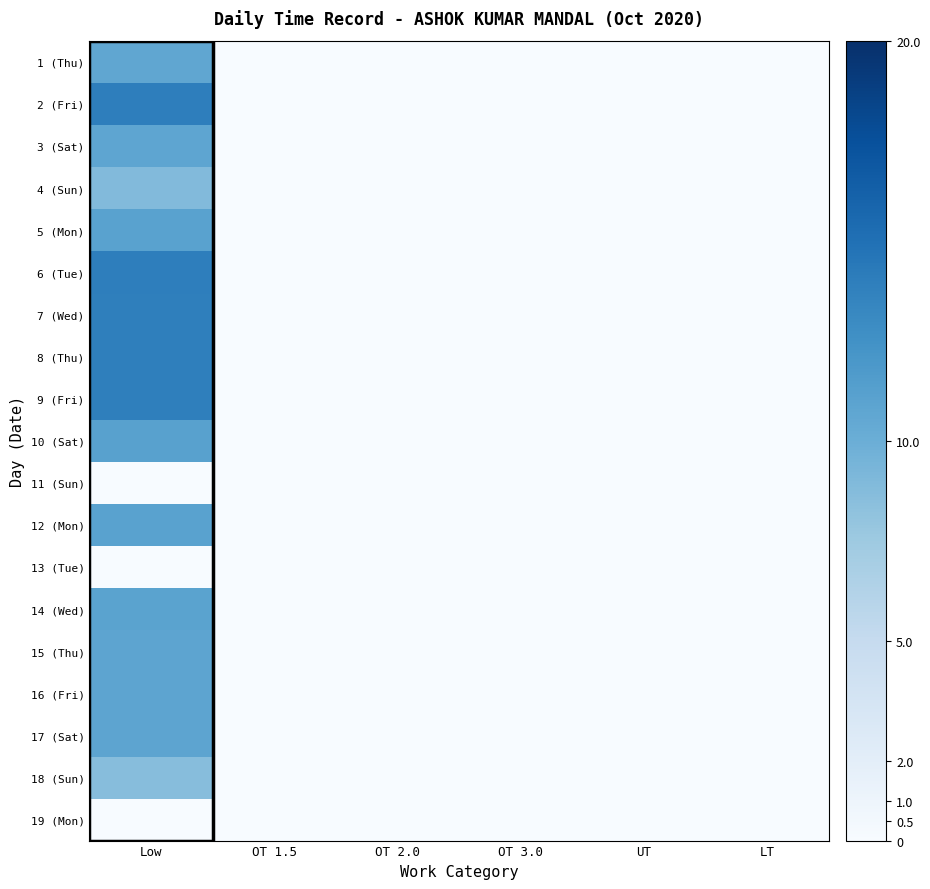

Between OT 1.5 and OT 2.0, which series saw the biggest shift?

1 (Thu)